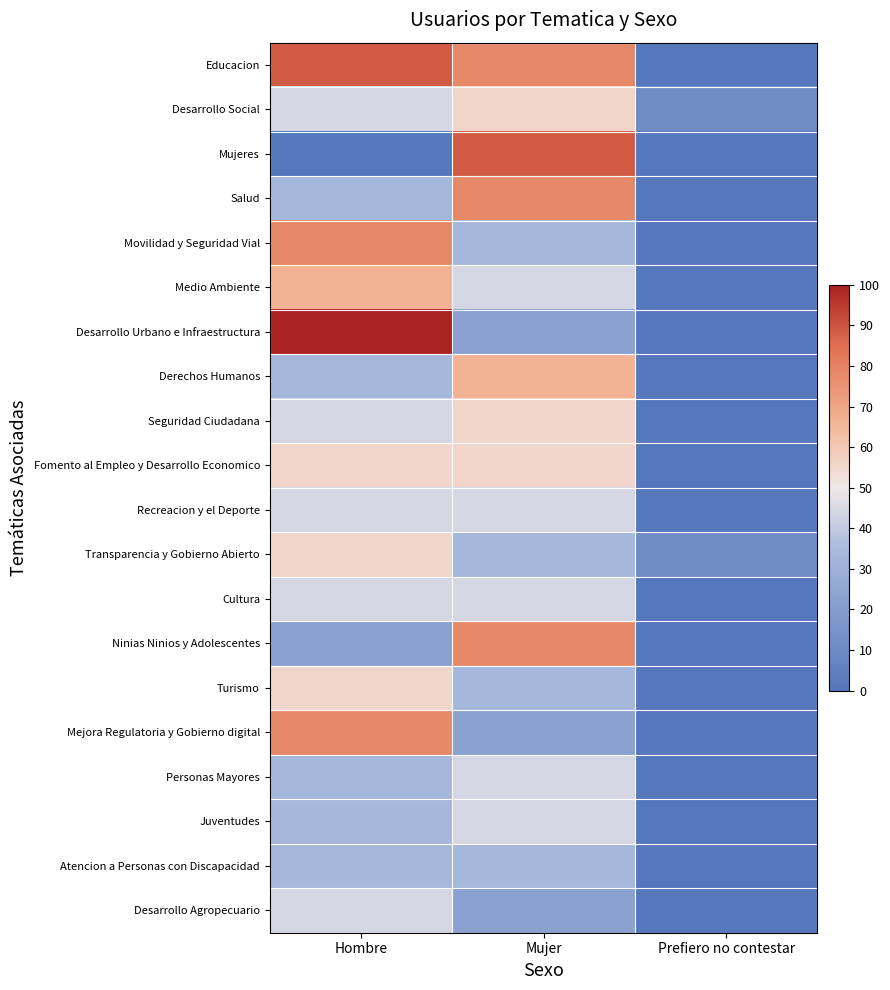

Reading left to right, what are all the values shown in this chart?

Educacion: Hombre=88.9	Mujer=77.8	Prefiero no contestar=0.0
Desarrollo Social: Hombre=44.4	Mujer=55.6	Prefiero no contestar=11.1
Mujeres: Hombre=0.0	Mujer=88.9	Prefiero no contestar=0.0
Salud: Hombre=33.3	Mujer=77.8	Prefiero no contestar=0.0
Movilidad y Seguridad Vial: Hombre=77.8	Mujer=33.3	Prefiero no contestar=0.0
Medio Ambiente: Hombre=66.7	Mujer=44.4	Prefiero no contestar=0.0
Desarrollo Urbano e Infraestructura: Hombre=100.0	Mujer=22.2	Prefiero no contestar=0.0
Derechos Humanos: Hombre=33.3	Mujer=66.7	Prefiero no contestar=0.0
Seguridad Ciudadana: Hombre=44.4	Mujer=55.6	Prefiero no contestar=0.0
Fomento al Empleo y Desarrollo Economico: Hombre=55.6	Mujer=55.6	Prefiero no contestar=0.0
Recreacion y el Deporte: Hombre=44.4	Mujer=44.4	Prefiero no contestar=0.0
Transparencia y Gobierno Abierto: Hombre=55.6	Mujer=33.3	Prefiero no contestar=11.1
Cultura: Hombre=44.4	Mujer=44.4	Prefiero no contestar=0.0
Ninias Ninios y Adolescentes: Hombre=22.2	Mujer=77.8	Prefiero no contestar=0.0
Turismo: Hombre=55.6	Mujer=33.3	Prefiero no contestar=0.0
Mejora Regulatoria y Gobierno digital: Hombre=77.8	Mujer=22.2	Prefiero no contestar=0.0
Personas Mayores: Hombre=33.3	Mujer=44.4	Prefiero no contestar=0.0
Juventudes: Hombre=33.3	Mujer=44.4	Prefiero no contestar=0.0
Atencion a Personas con Discapacidad: Hombre=33.3	Mujer=33.3	Prefiero no contestar=0.0
Desarrollo Agropecuario: Hombre=44.4	Mujer=22.2	Prefiero no contestar=0.0